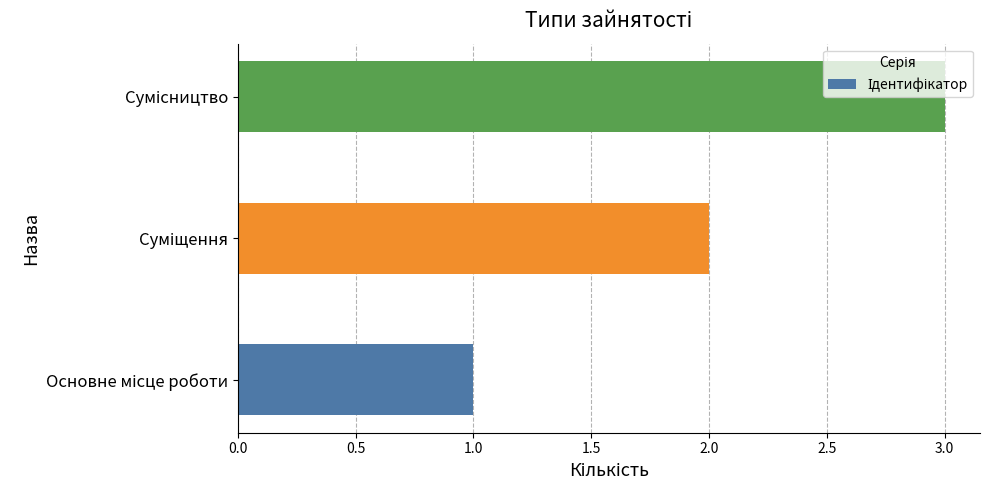

What is the sum of all values?

6